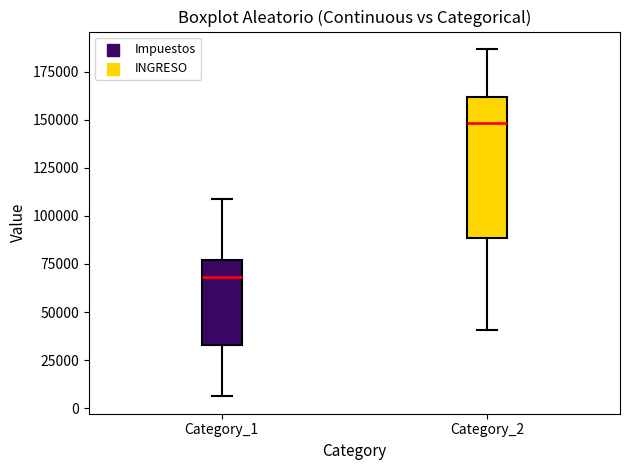

Which box has the highest median line?

Category_2